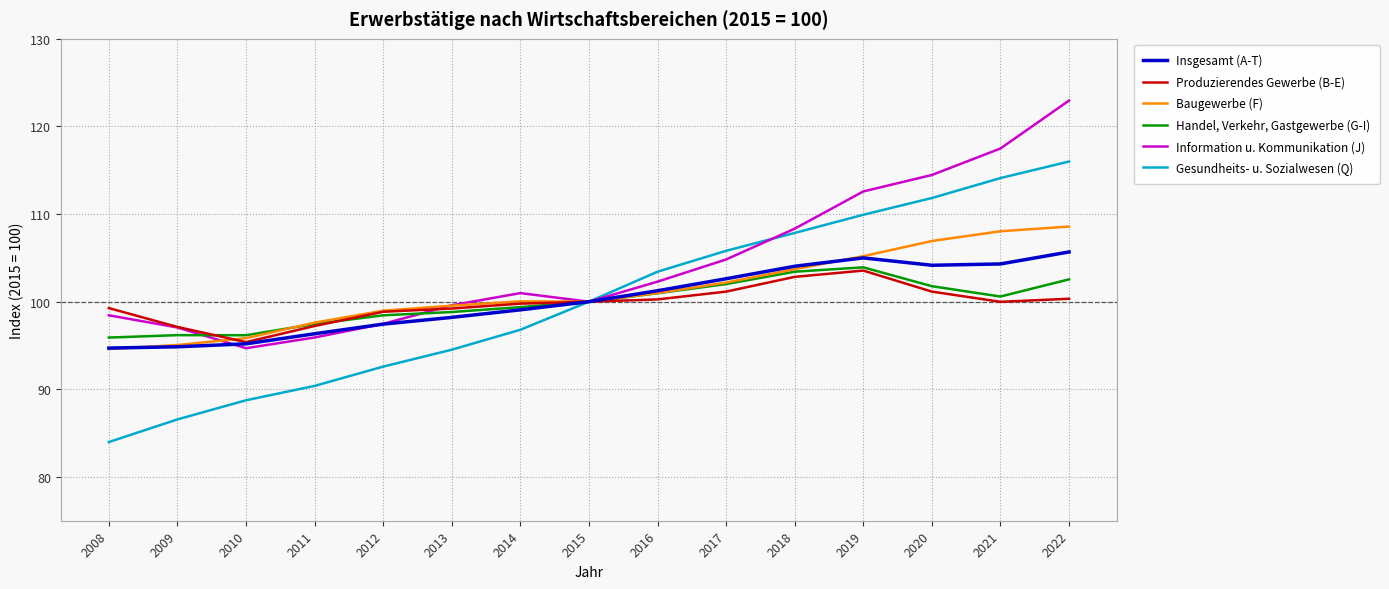

Which series has the widest spread of values?

Gesundheits- u. Sozialwesen (Q)